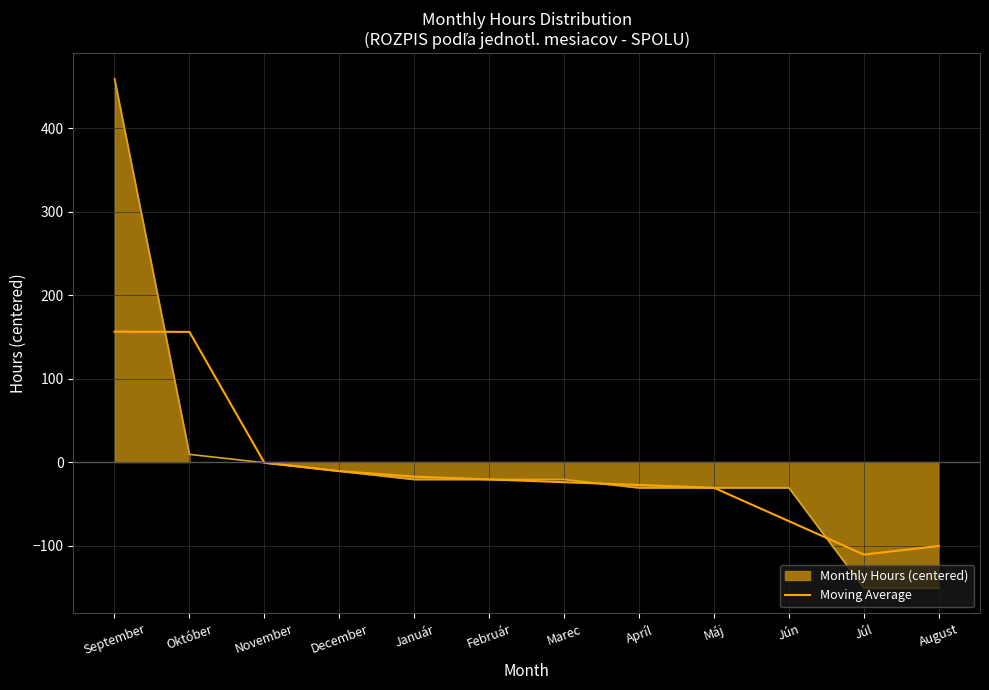

What is the label of the 7th point from the left?

Marec